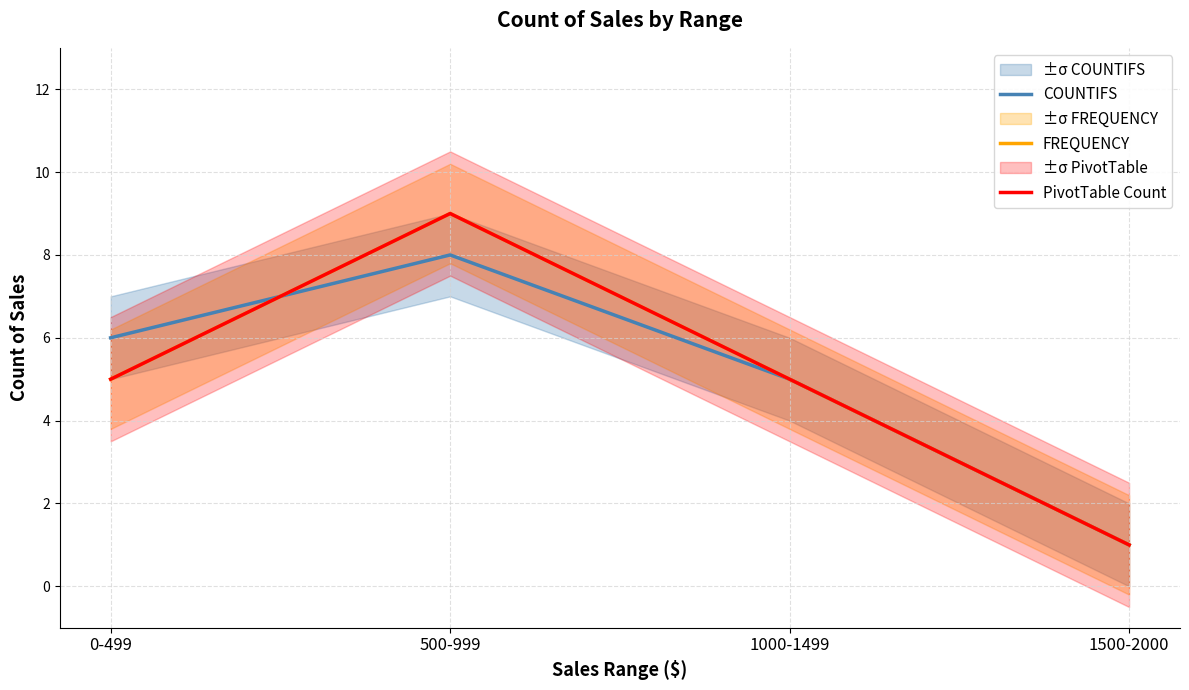

True or false: FREQUENCY and COUNTIFS cross at least once.

True